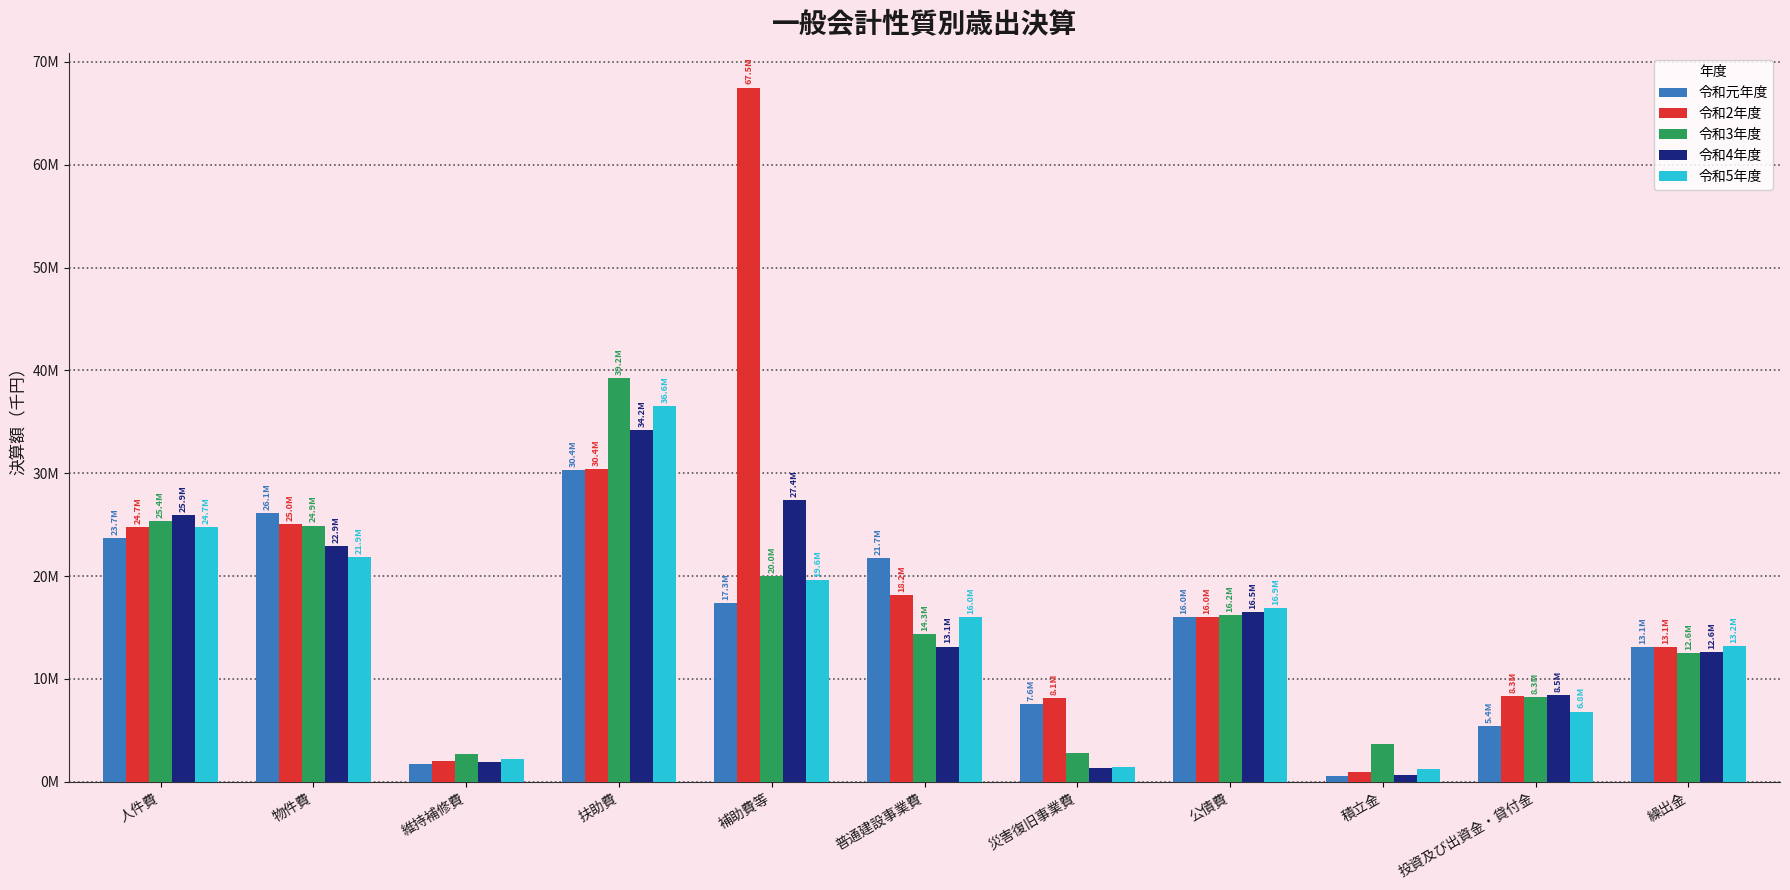

Are the bars grouped side by side (vs. stacked)?

Yes